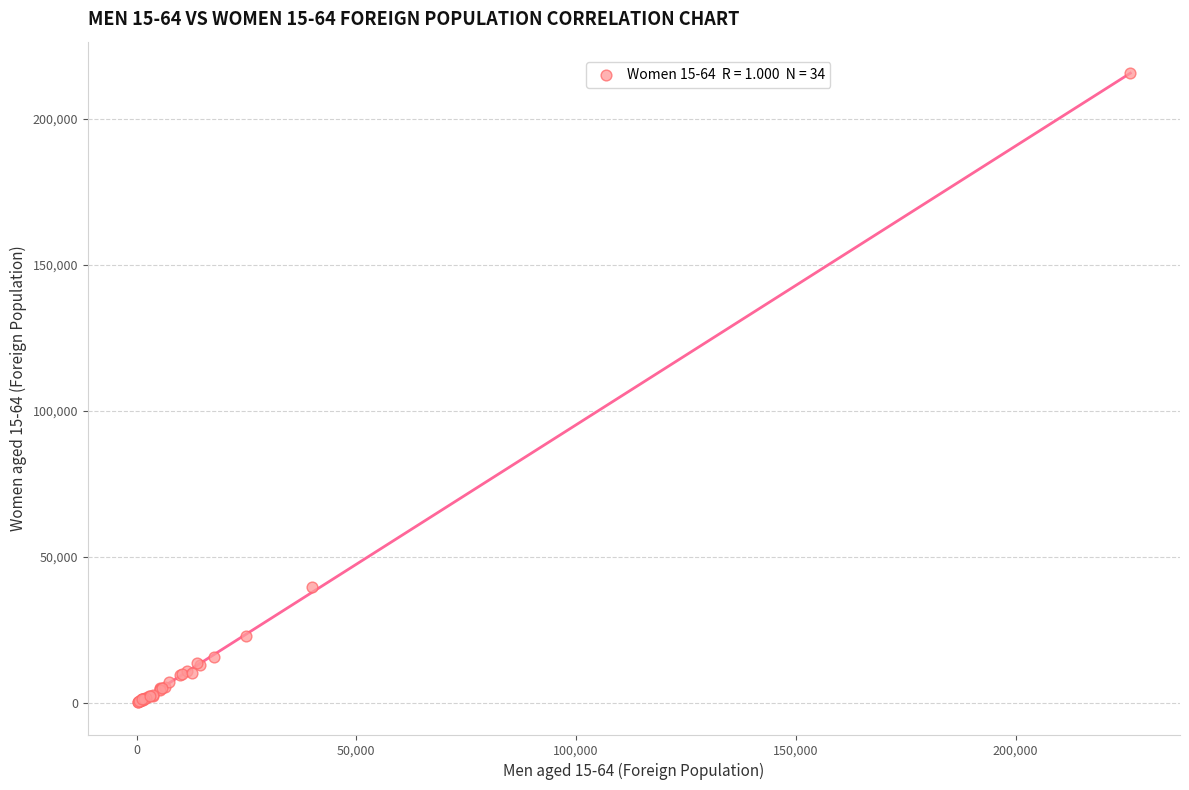

What Y value in the scatter plot is closest to 107930?

39564